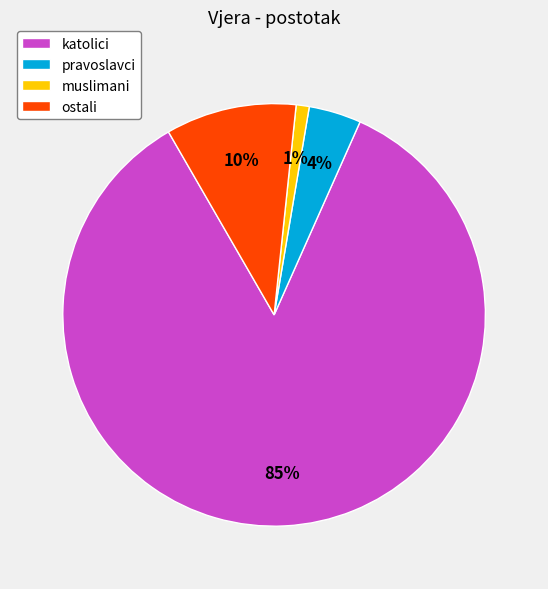

Combined, do muslimani and ostali account for over 50%?

No